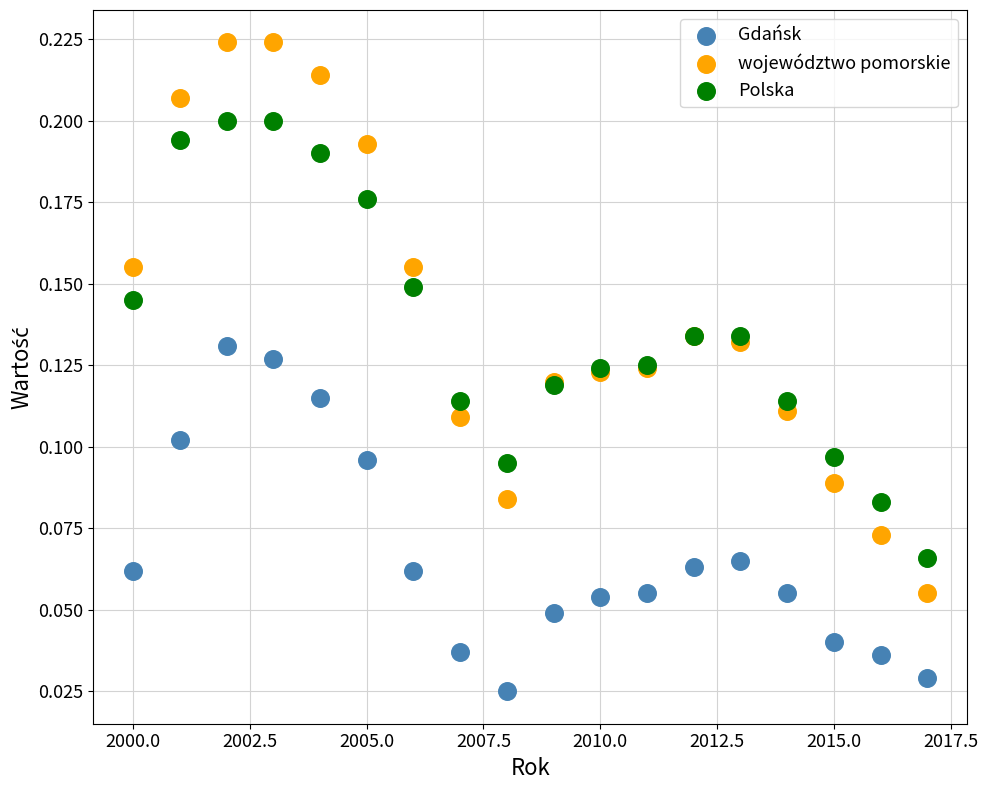

Which series reaches the minimum Y coordinate?

Gdańsk